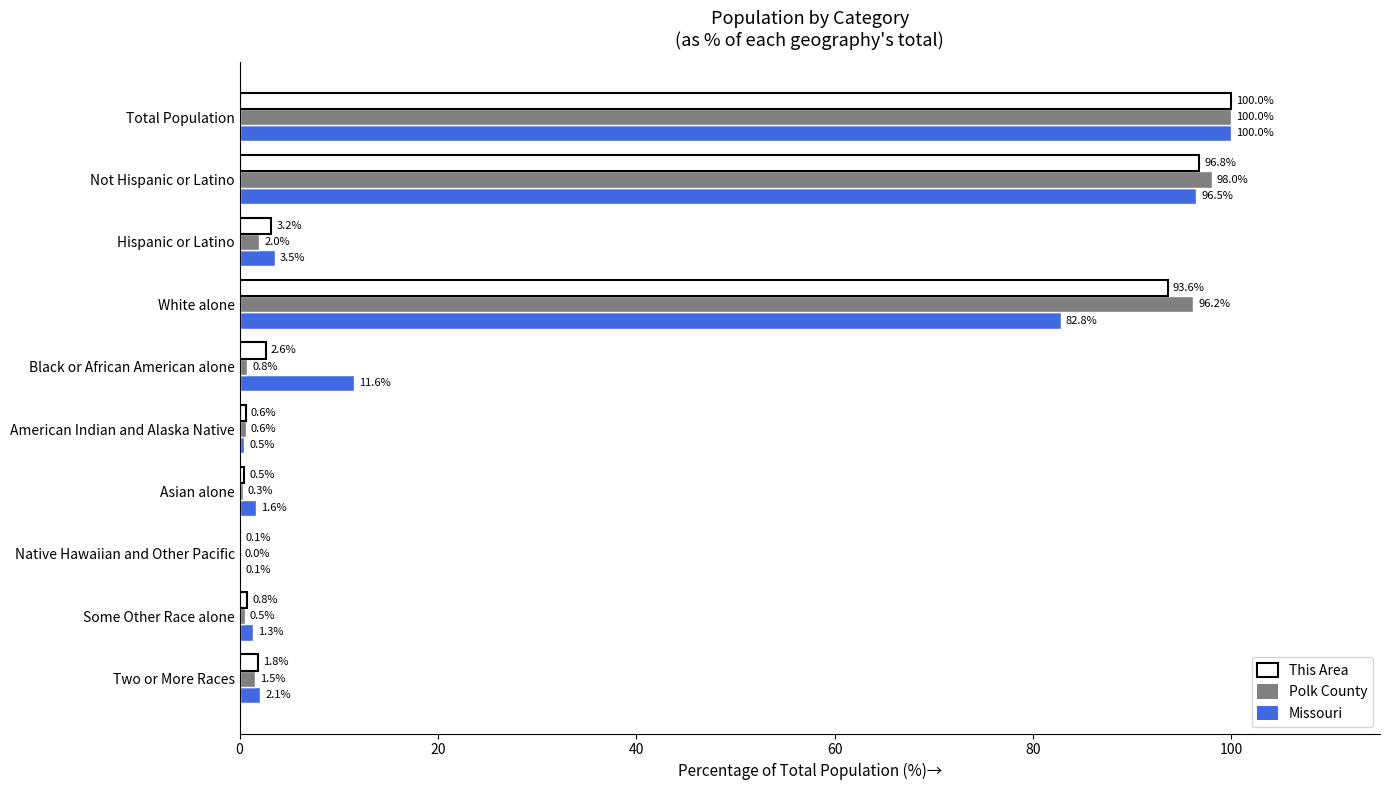

Between Not Hispanic or Latino and Some Other Race alone, which series saw the biggest shift?

Polk County